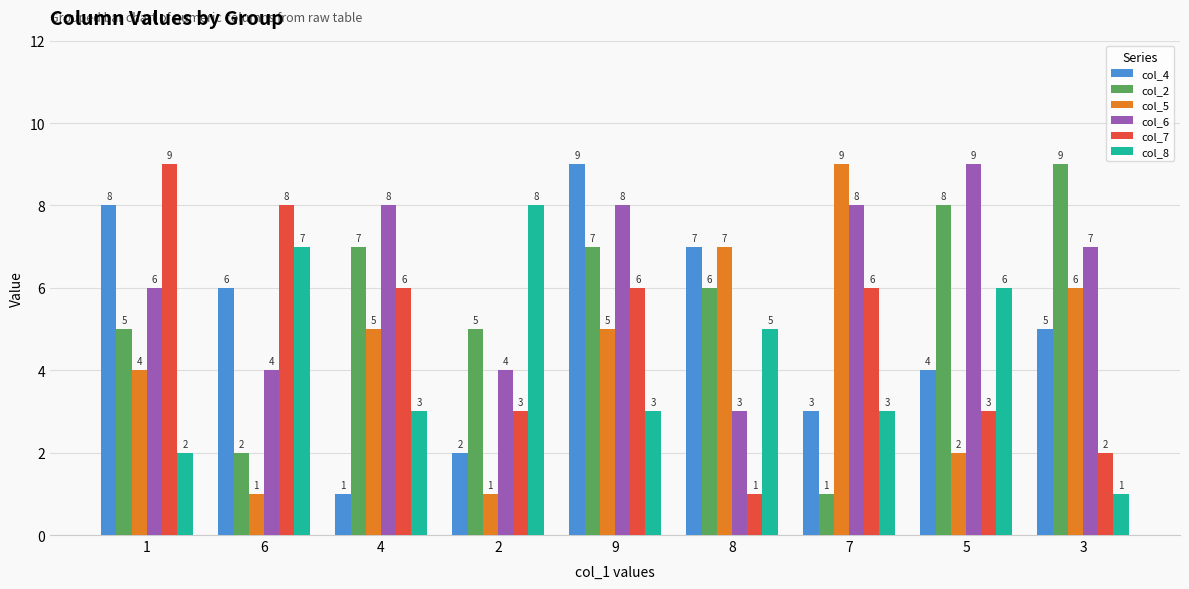

What is the difference between the col_8 values at 4 and 6?

4